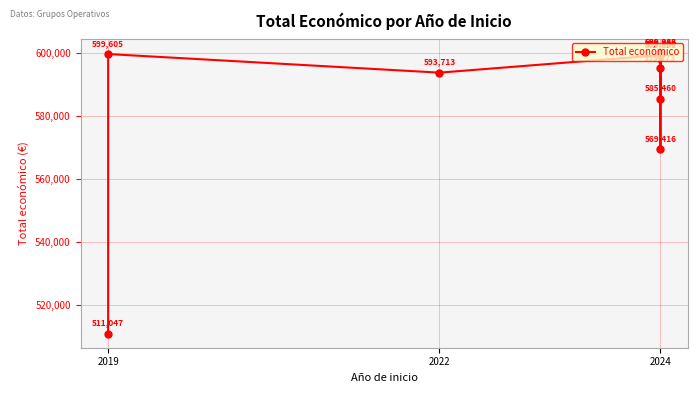

Reading left to right, list all the values displayed in this chart.

511047	599605	593713	599262	595173	585460	599584	599540	599986	569416	600043